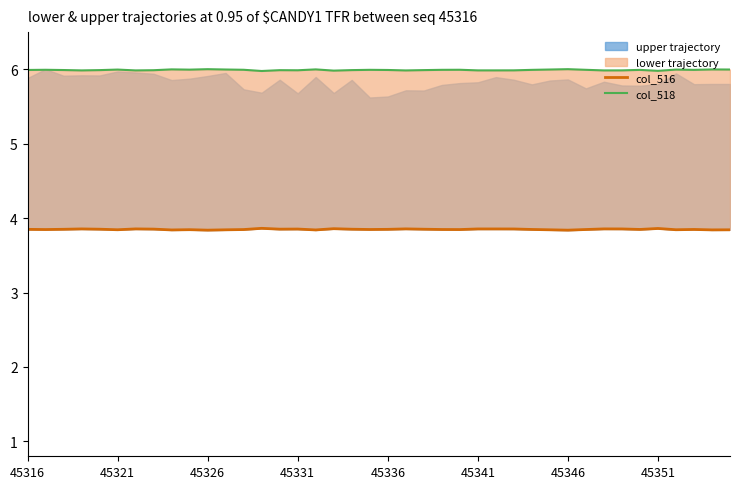

Where is the first local minimum for col_518?

45331